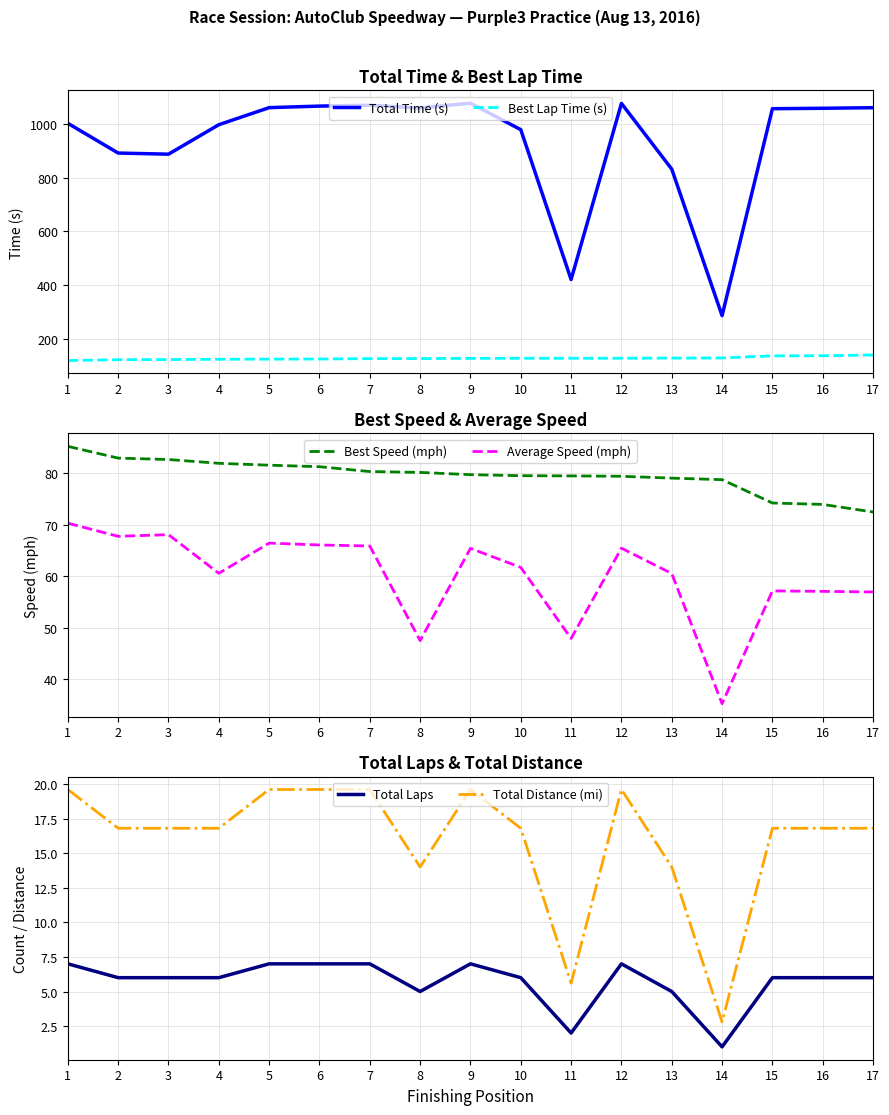

At which category is the sum across all series the highest?

9